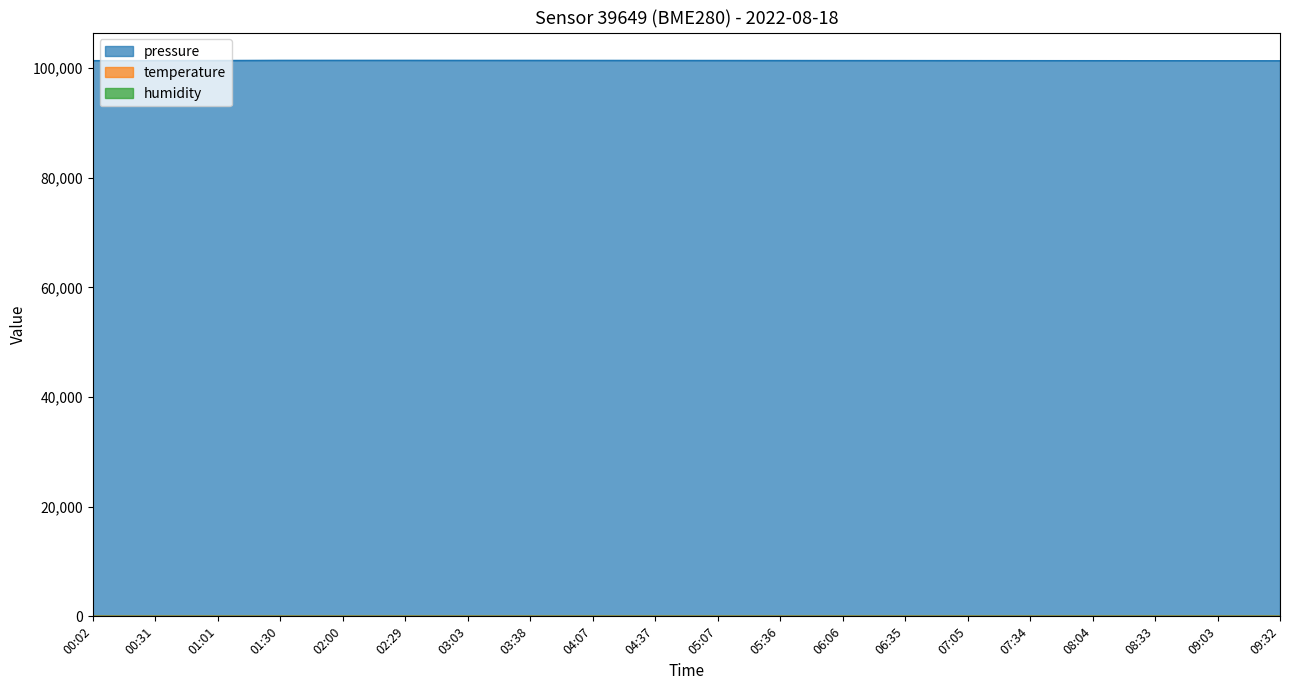

What is the difference between the highest and lowest values at 09:32?

101333.3